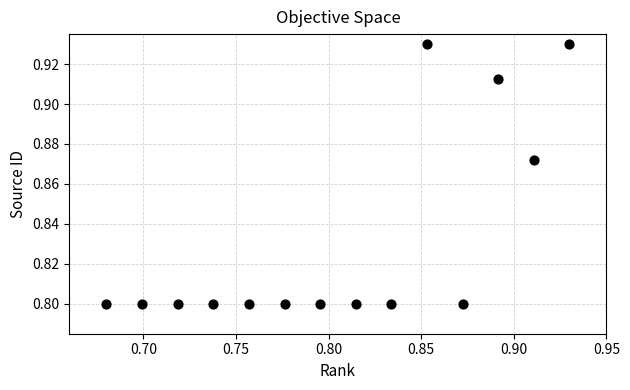

Count the number of points in this scatter plot.

14